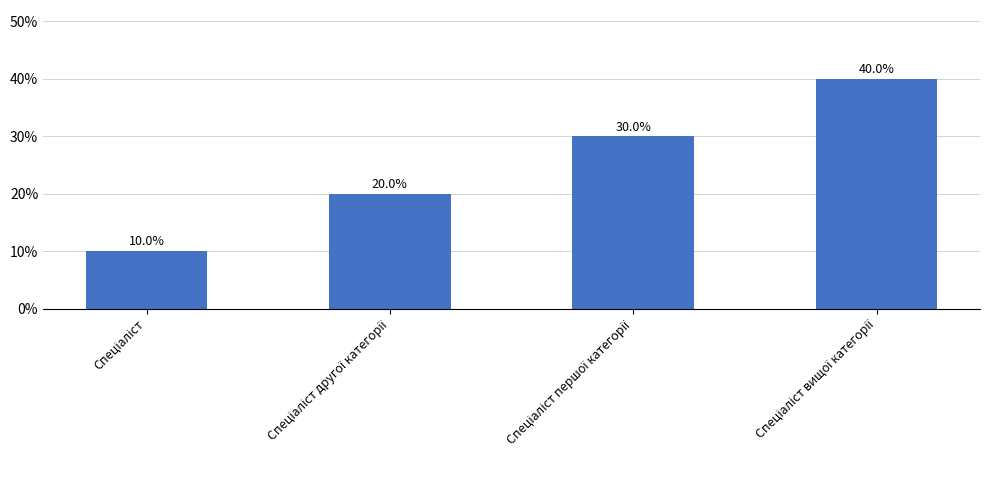

What is the smallest value displayed?

10